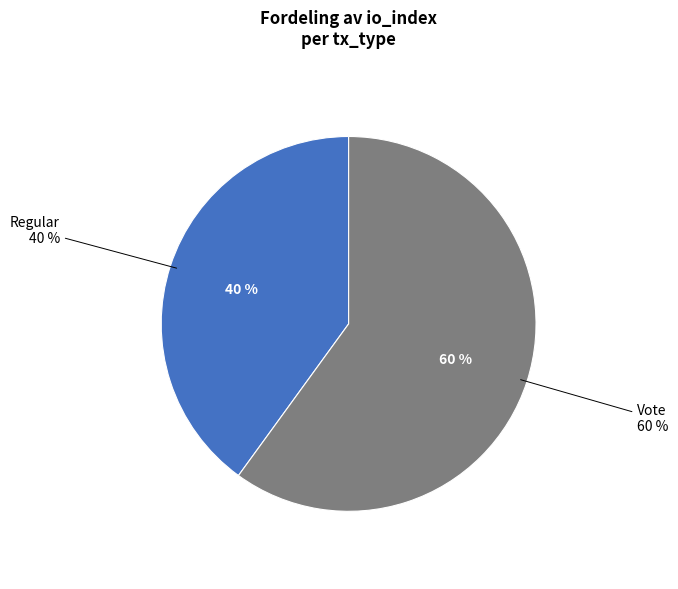

How many segments does this pie chart have?

2